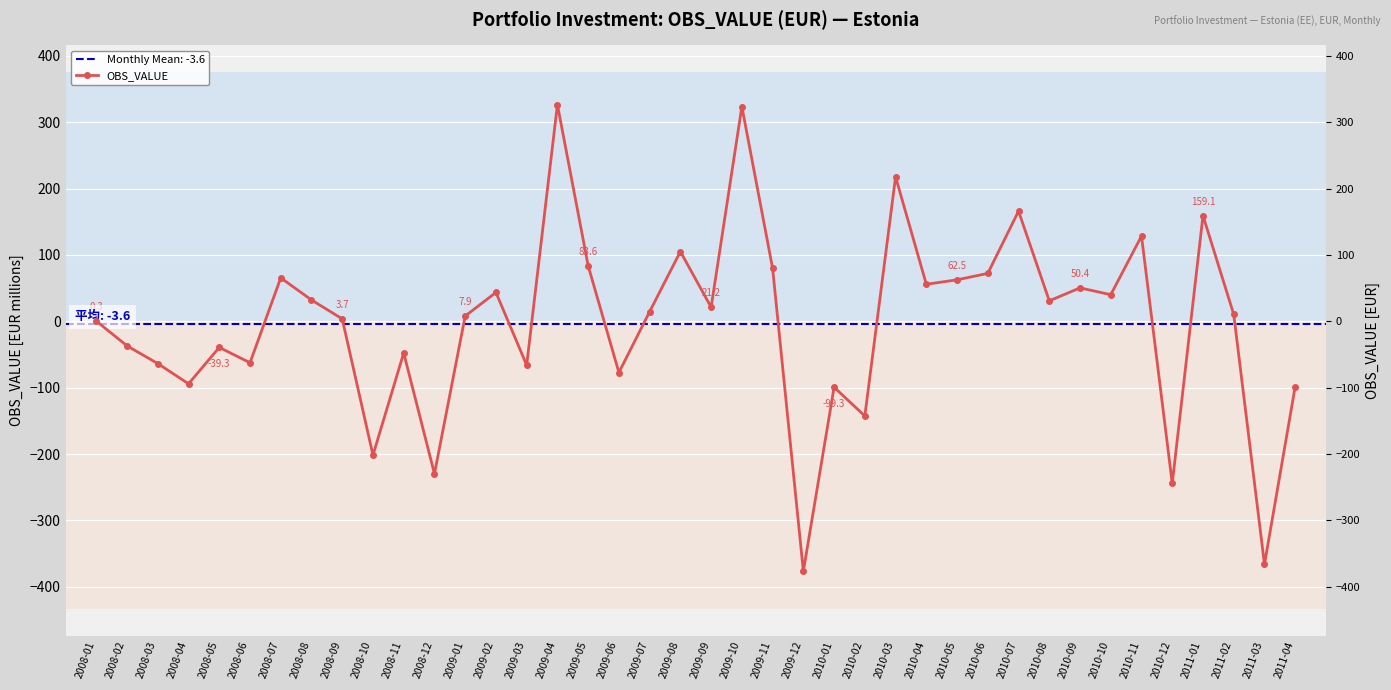

Reading left to right, list all the values displayed in this chart.

0.3	-37.0	-63.6	-94.1	-39.3	-62.4	65.4	32.1	3.7	-201.6	-47.6	-229.7	7.9	43.5	-66.1	326.4	83.6	-77.1	14.6	105.1	21.2	323.4	79.8	-376.4	-99.3	-142.6	217.5	55.8	62.5	72.1	165.9	30.8	50.4	40.1	128.4	-244.2	159.1	10.5	-365.9	-98.2